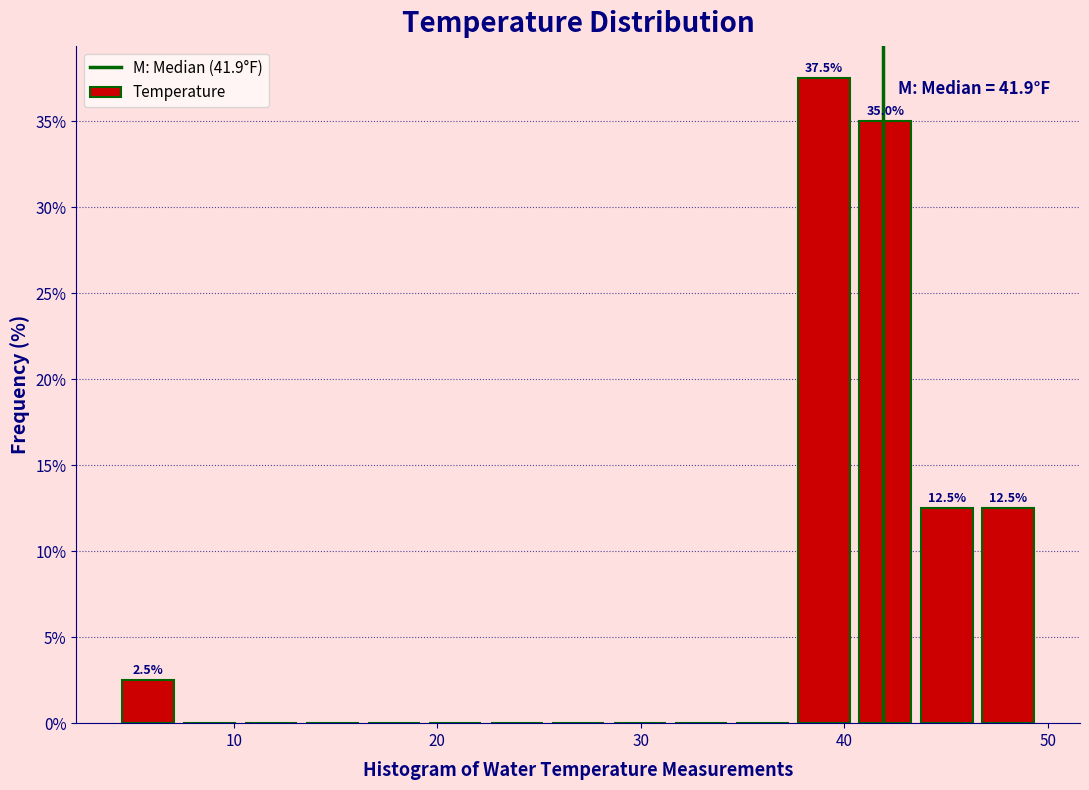

Read against the x-axis, roughly where is the centre of the tallest bar?

39